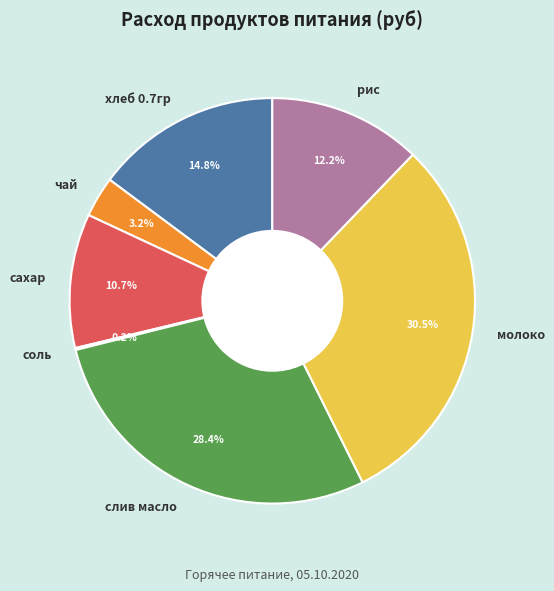

Is it true that хлеб 0.7гр is 15% of the pie?

True